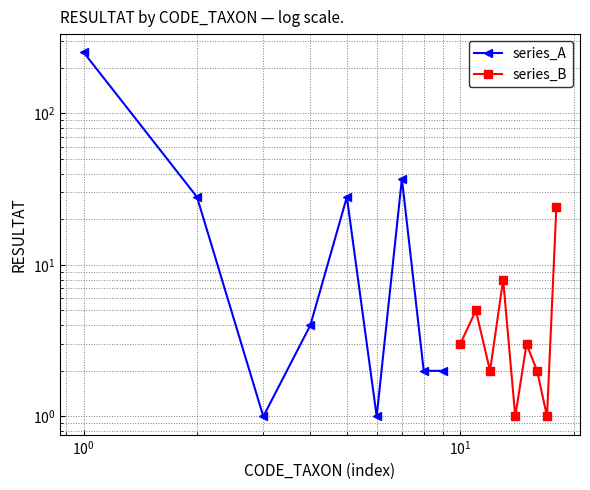

How many data points in series_A are less than 4?

4